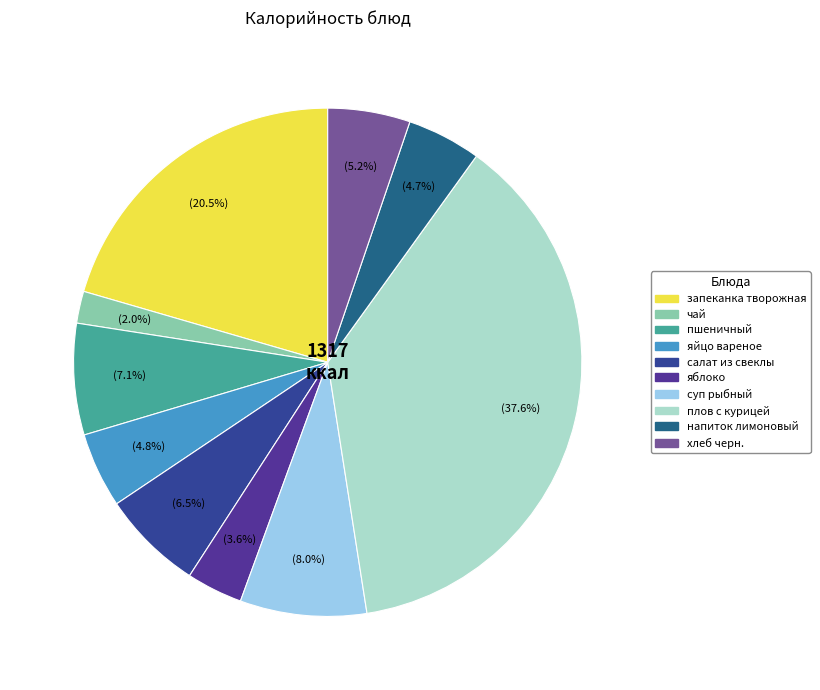

Which slice is the largest?

плов с курицей